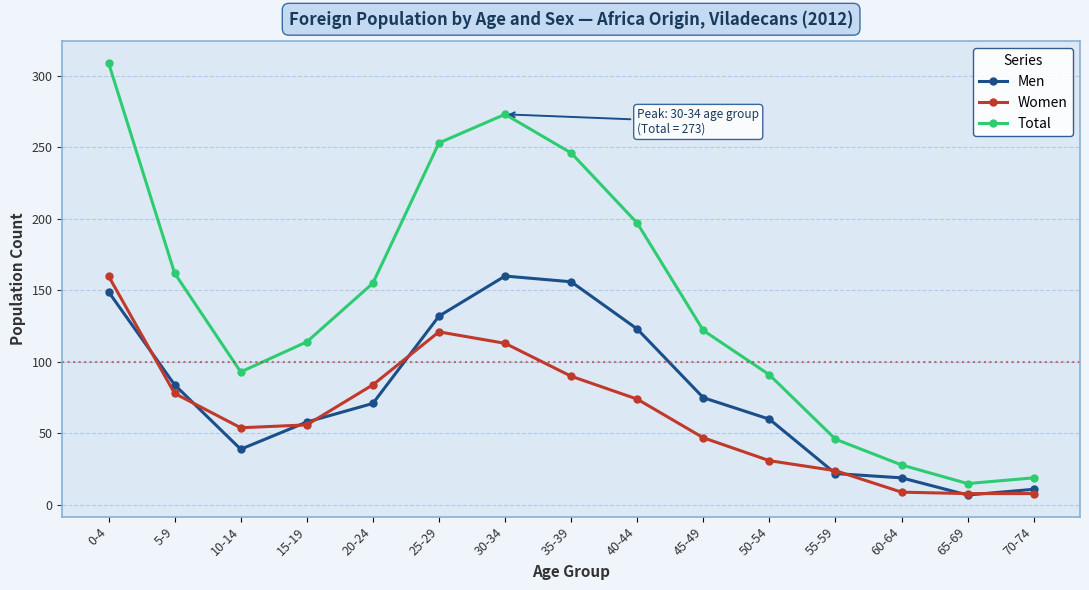

What is the value of the Men point at the 4th from the left?

58